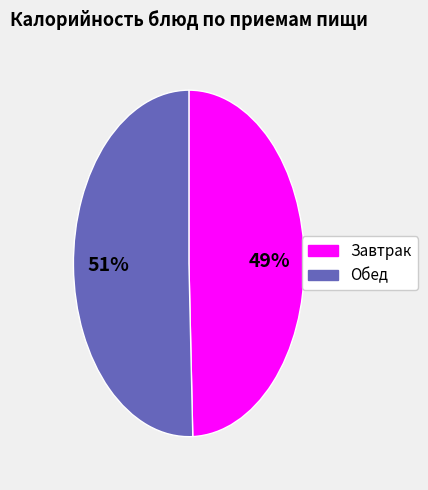

Is there a majority slice in this chart?

Yes